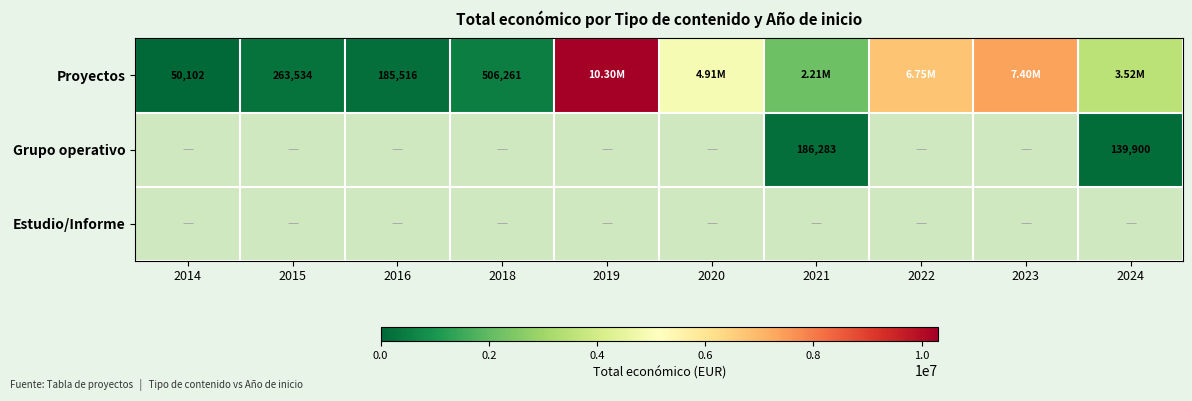

Is the value of Proyectos at 2014 greater than the value of Grupo operativo at 2021?

No